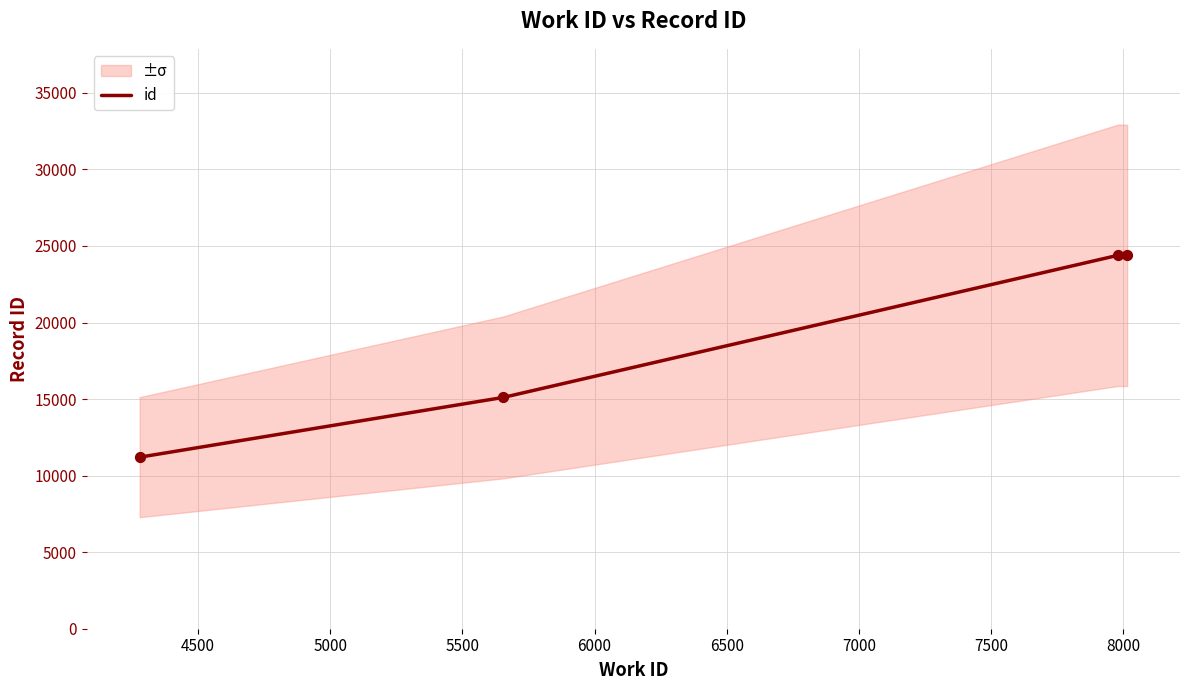

What is the maximum value for id?

24396